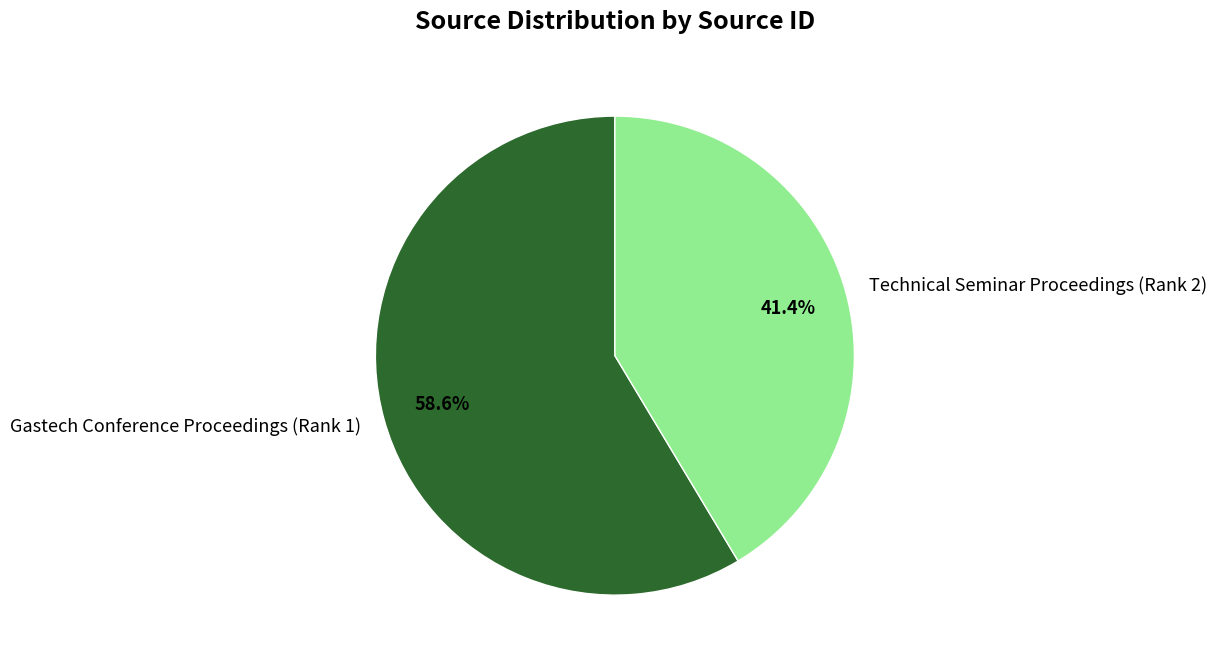

Does Gastech Conference Proceedings (Rank 1) account for over 50% of the chart?

Yes